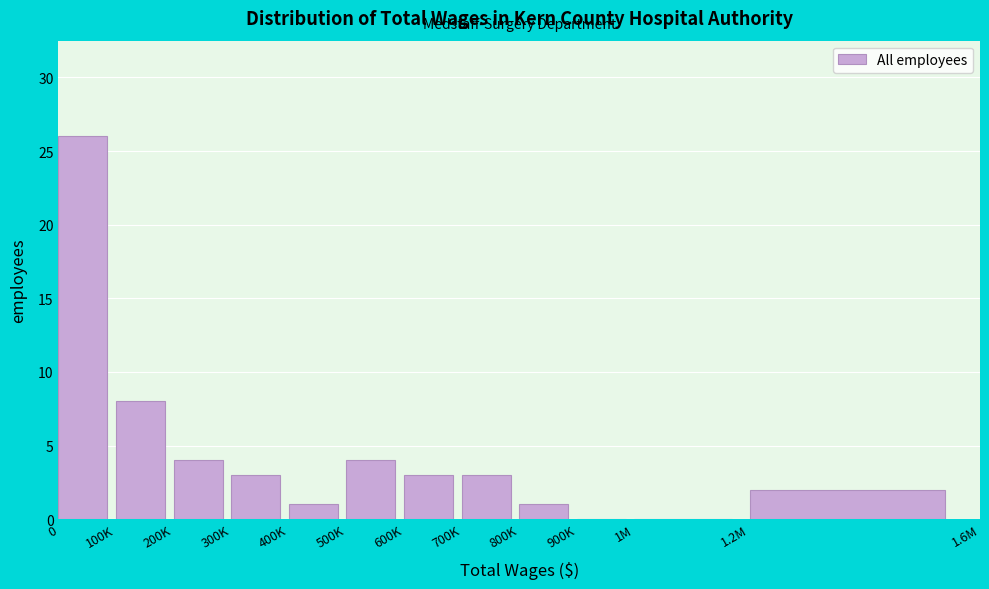

Reading left to right, transcribe all the data shown in this chart.

0=26	100K=8	200K=4	300K=3	400K=1	500K=4	600K=3	700K=3	800K=1	900K=0	1M=0	1.2M=2